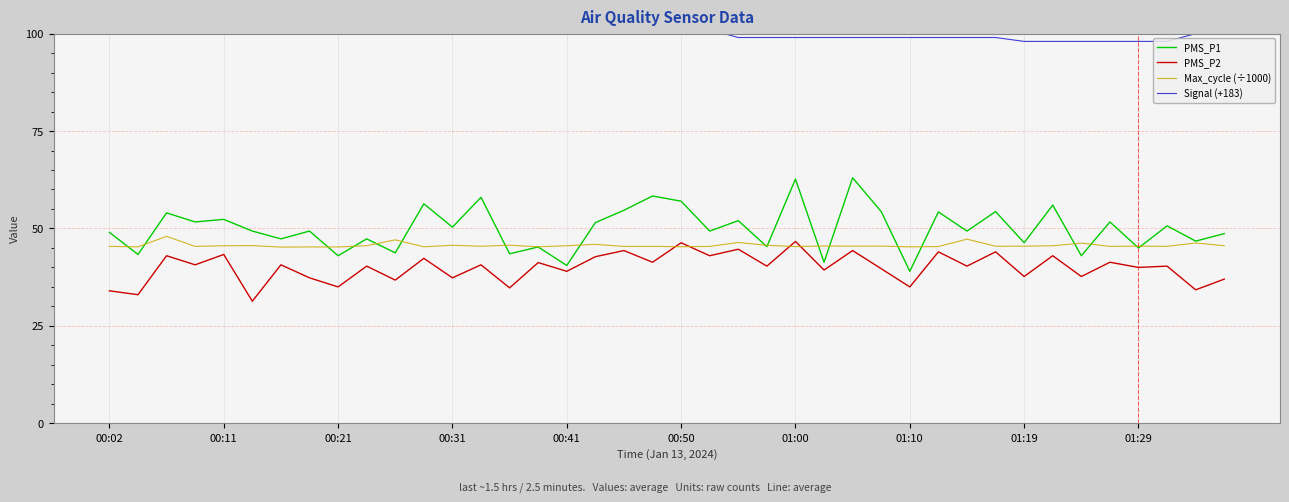

How many lines are shown in the chart?

4